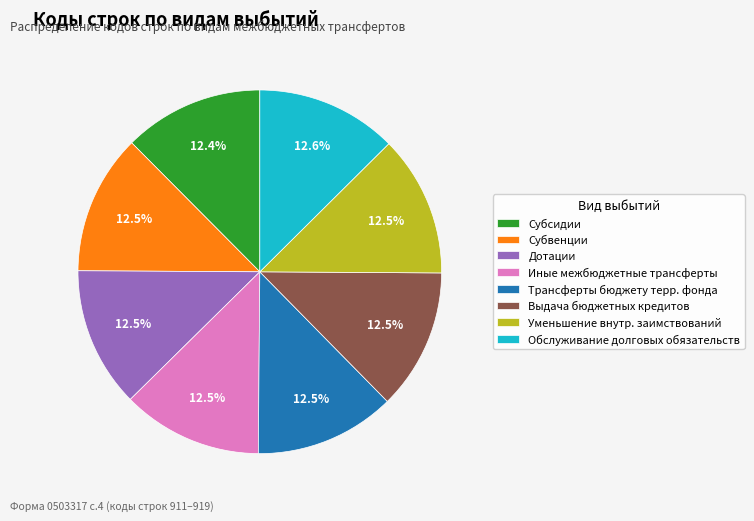

Is Субсидии the majority of the pie?

No